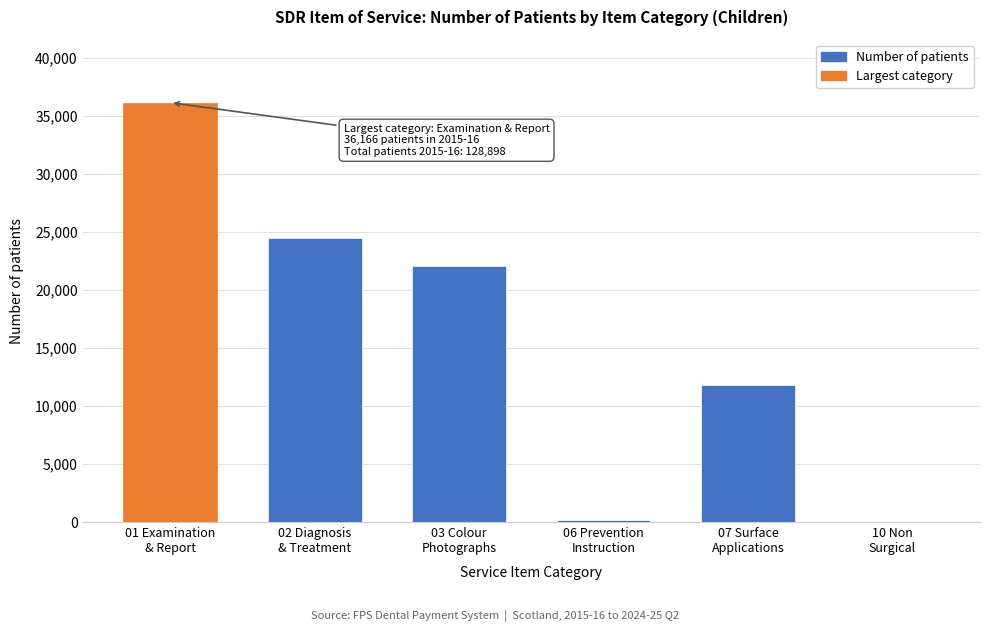

What is the greatest value displayed?

36166